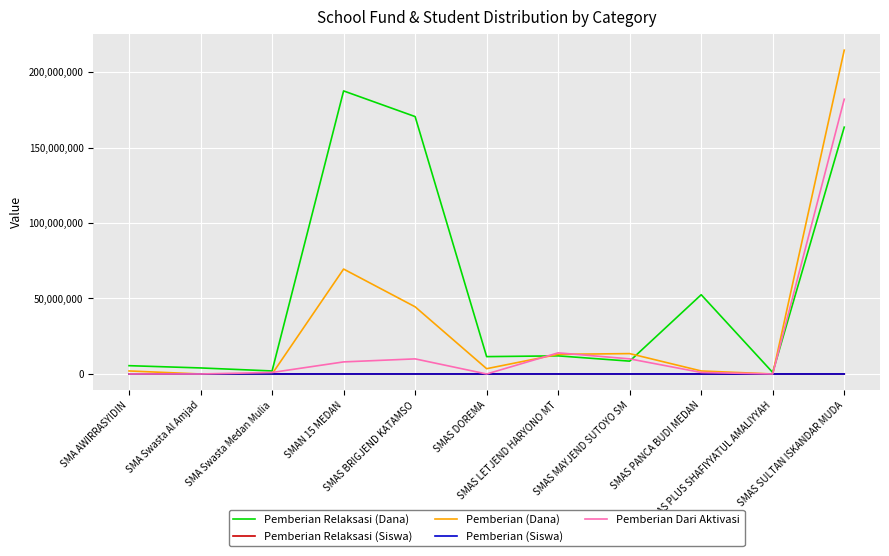

What position from the right is SMAS MAYJEND SUTOYO SM?

4